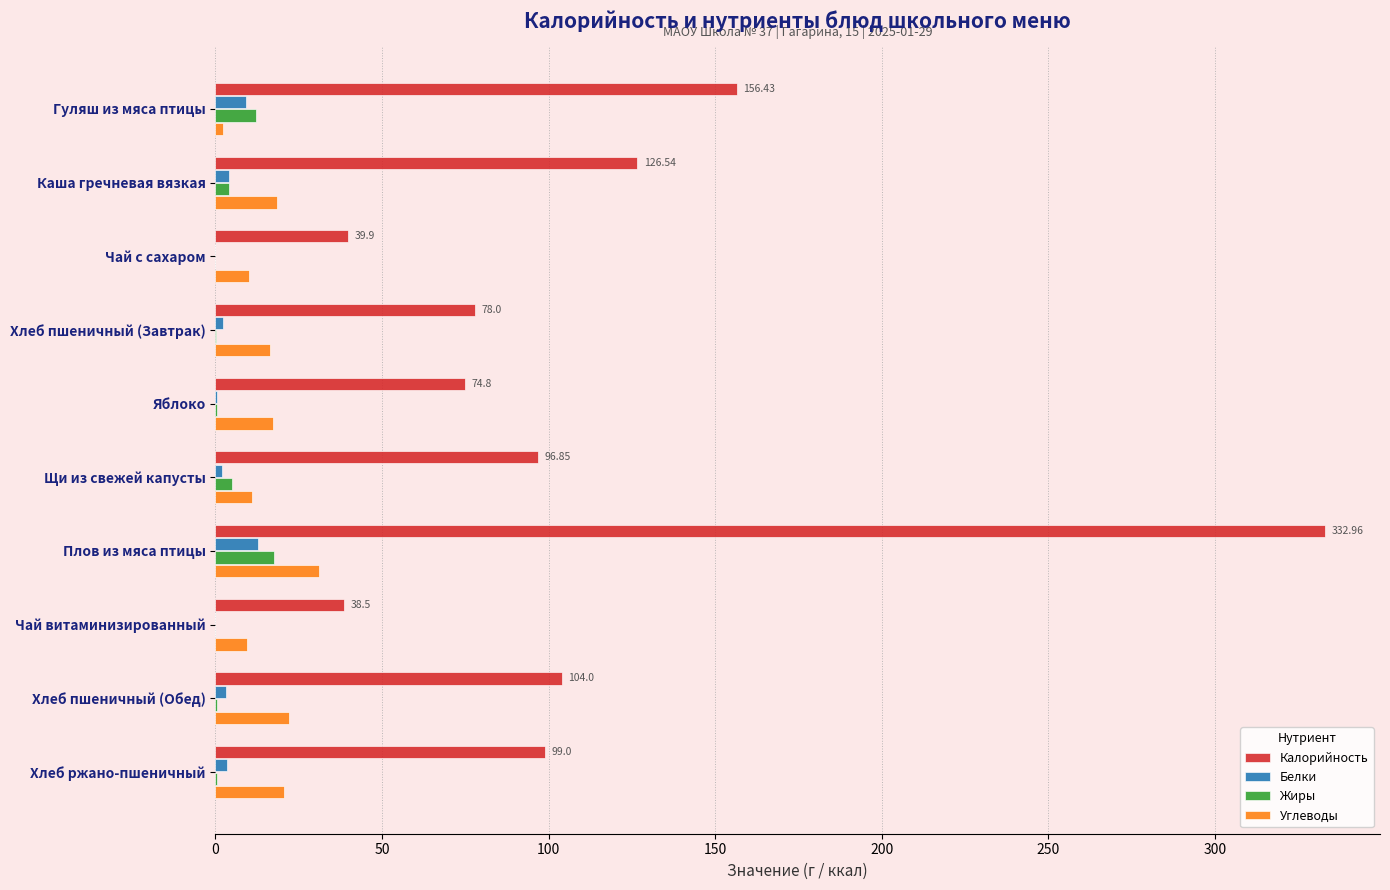

How many series are shown in this chart?

4